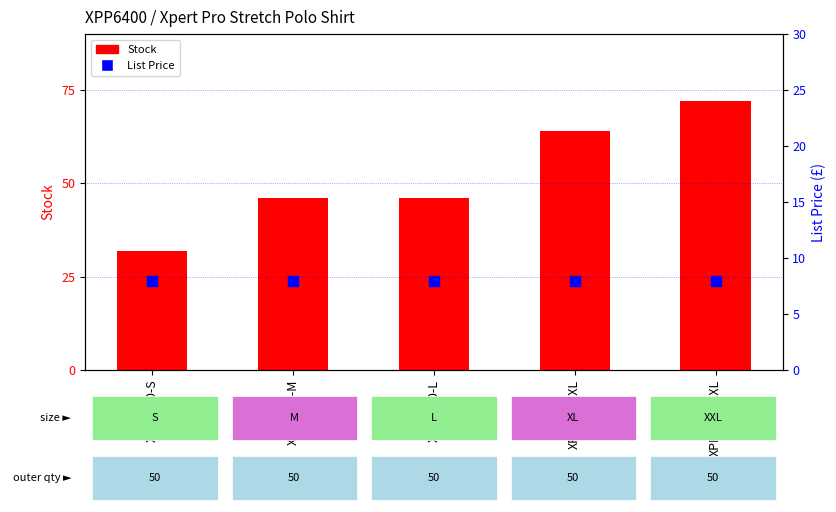

Which series contains the lowest Y value?

List Price